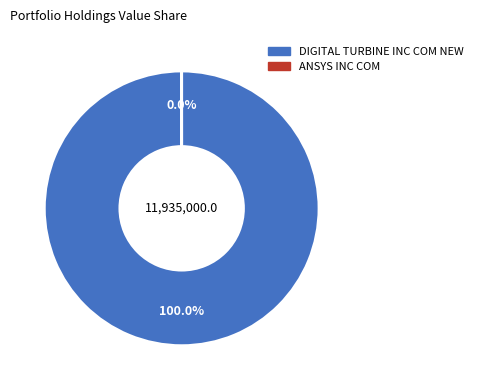

Is there any slice that represents more than half of the pie?

Yes